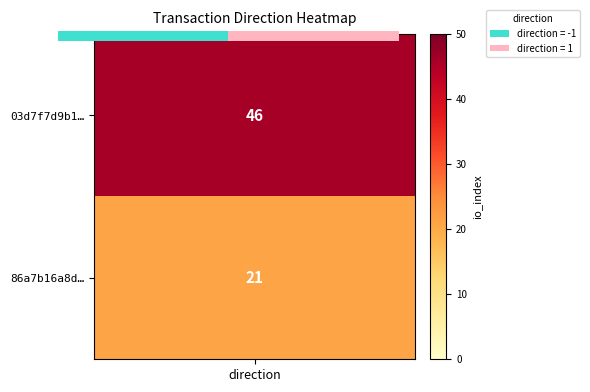

The value at 1 is 0. True or false?

False